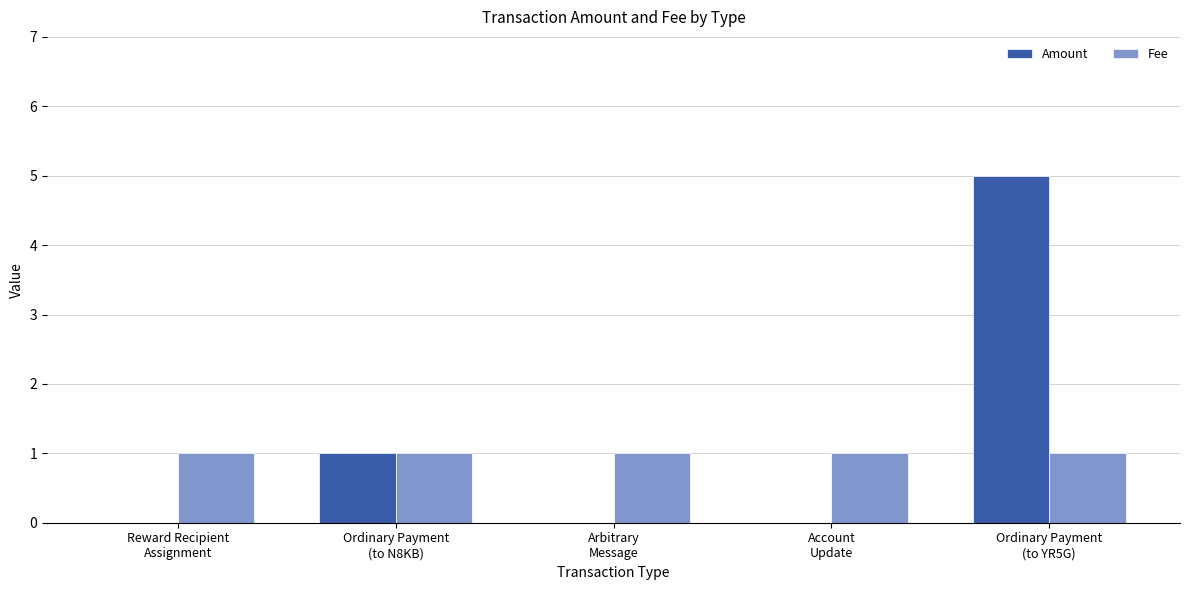

What is the greatest value displayed?

5